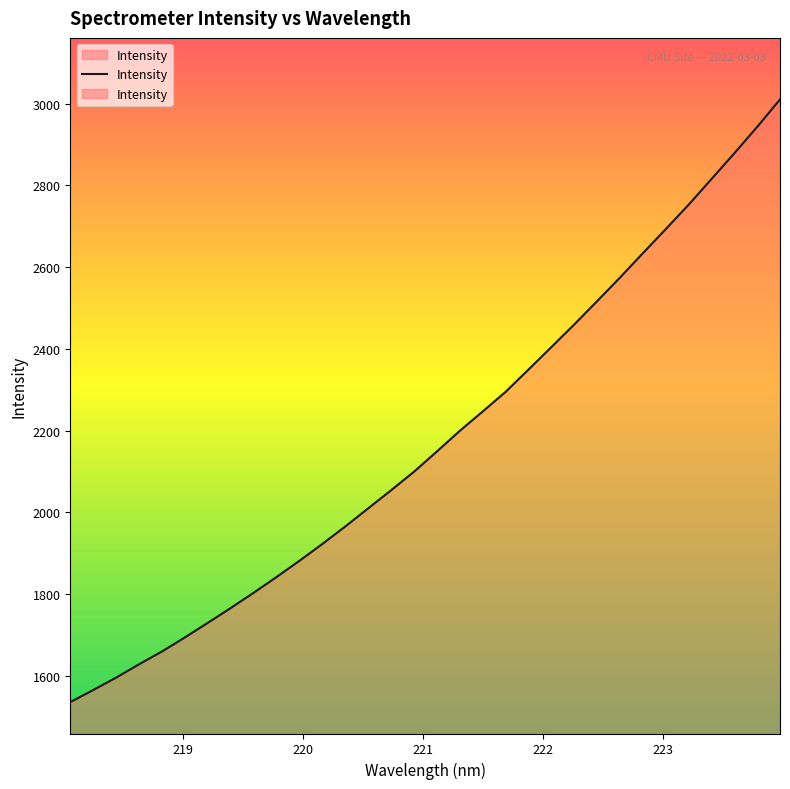

Reading left to right, what are all the values shown in this chart?

218.0596=1536.1	218.2508=1565.6	218.442=1596.0	218.6332=1628.6	218.8244=1659.9	219.0156=1694.3	219.2067=1730.0	219.3979=1766.2	219.589=1803.5	219.7801=1842.0	219.9712=1881.7	220.1623=1922.9	220.3533=1965.6	220.5444=2009.9	220.7354=2054.2	220.9264=2099.5	221.1174=2149.0	221.3083=2199.5	221.4993=2246.7	221.6902=2294.7	221.8812=2349.3	222.0721=2404.2	222.263=2459.6	222.4538=2516.6	222.6447=2574.3	222.8355=2633.8	223.0264=2692.8	223.2172=2752.4	223.408=2815.3	223.5987=2878.3	223.7895=2942.9	223.9802=3010.2